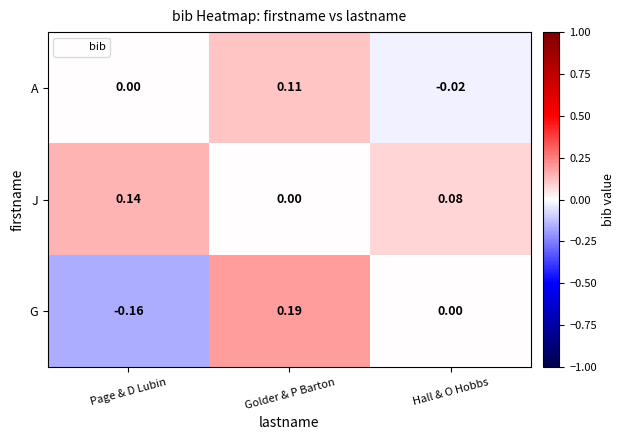

Where is A nearest to the value 0?

Page & D Lubin